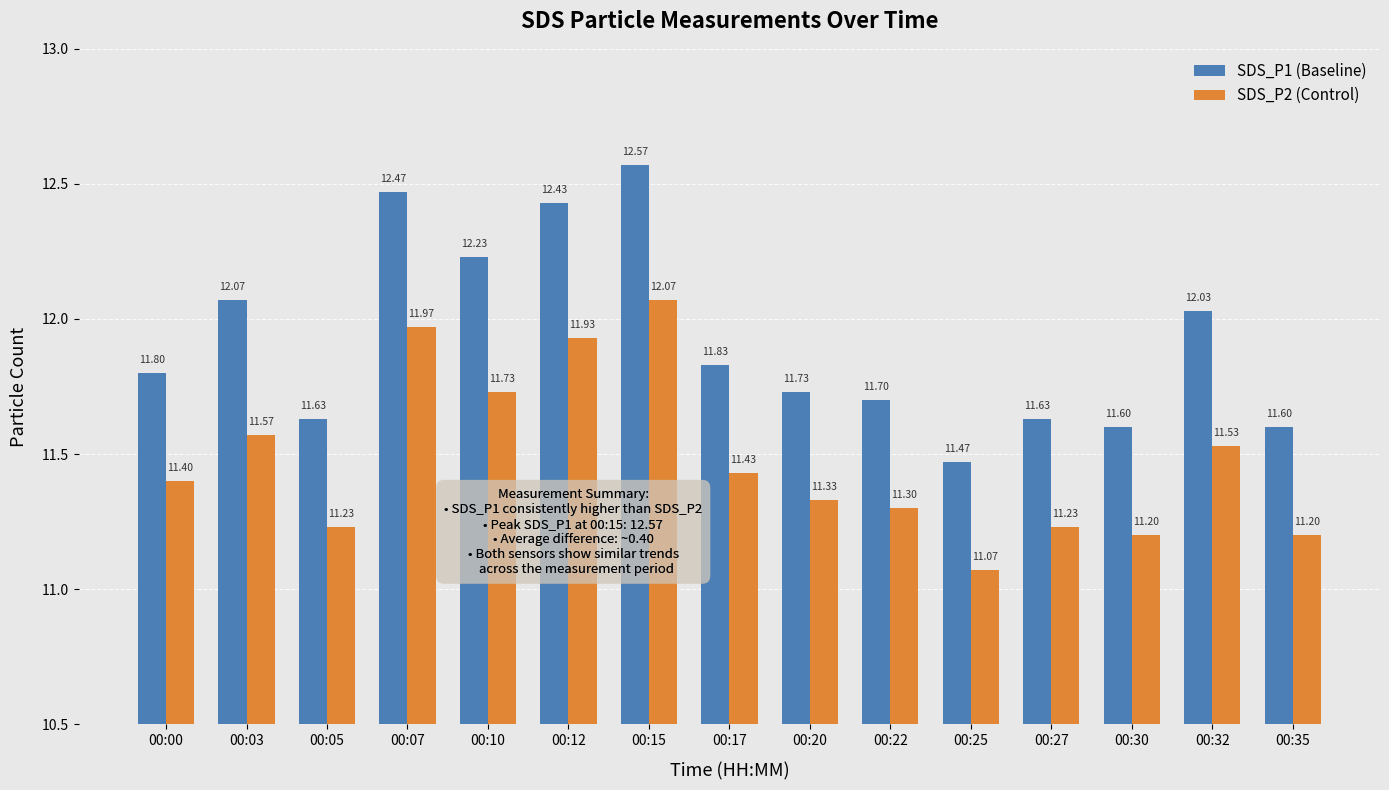

Rank the series at 00:35 from highest to lowest value.

SDS_P1 (Baseline), SDS_P2 (Control)